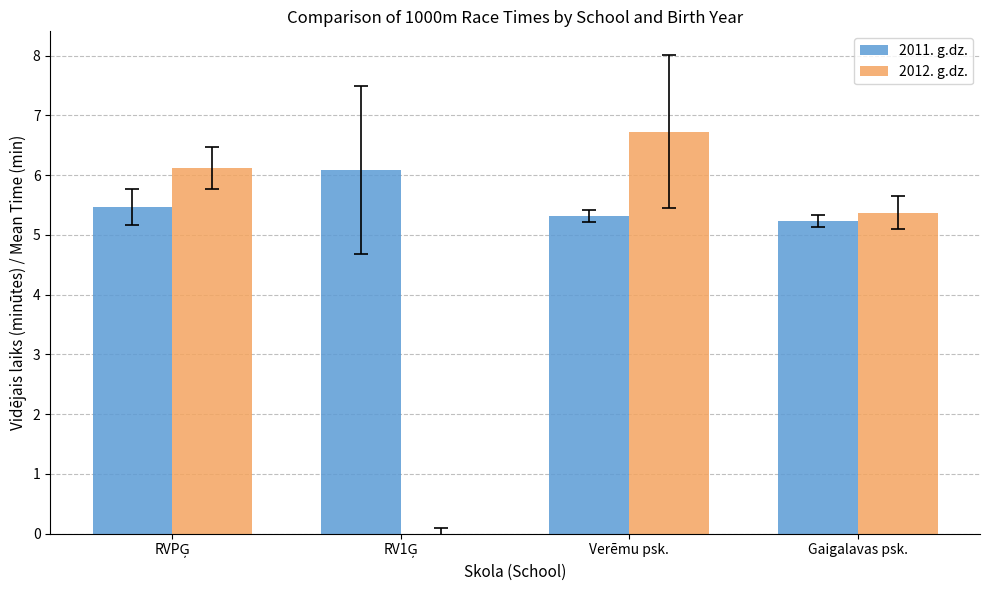

Which series has the largest total across all categories?

2011. g.dz.